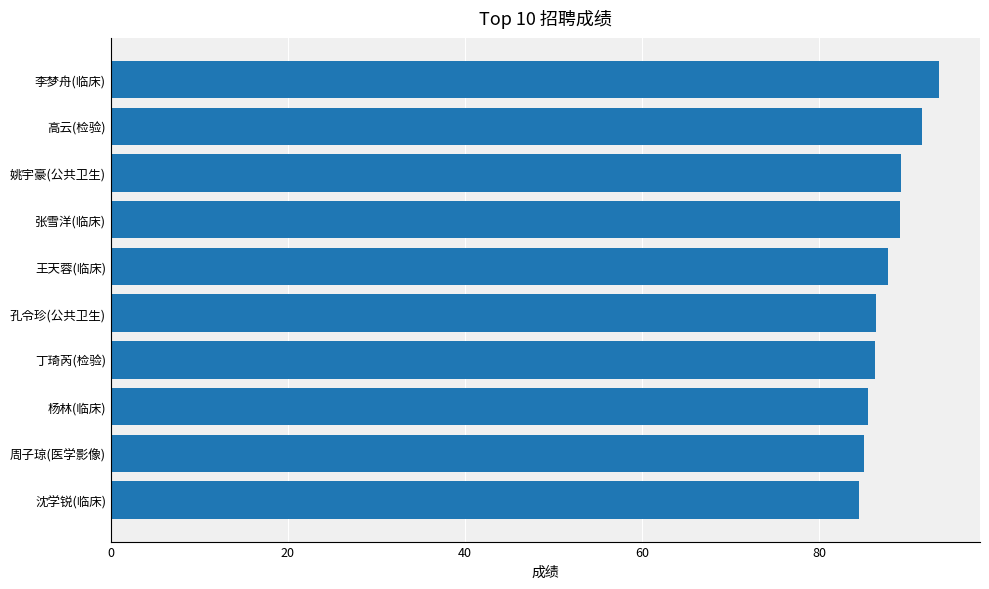

How many values are below 87?

5